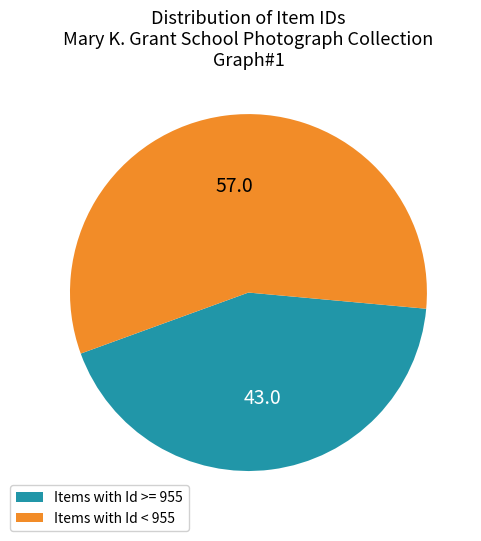

Is there any slice that represents more than half of the pie?

Yes